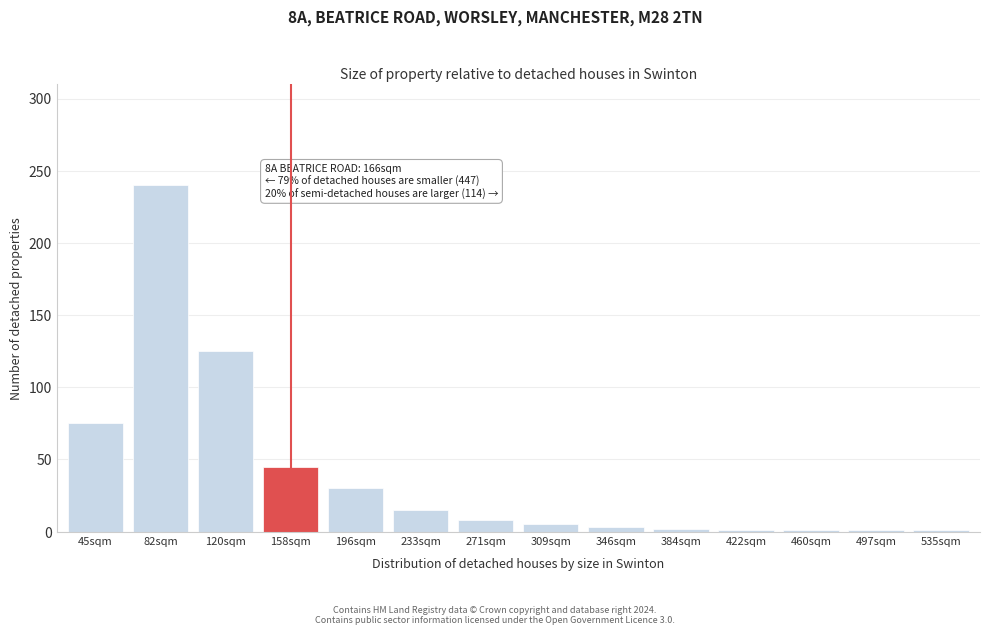

Between 45sqm and 82sqm, which is larger?

82sqm